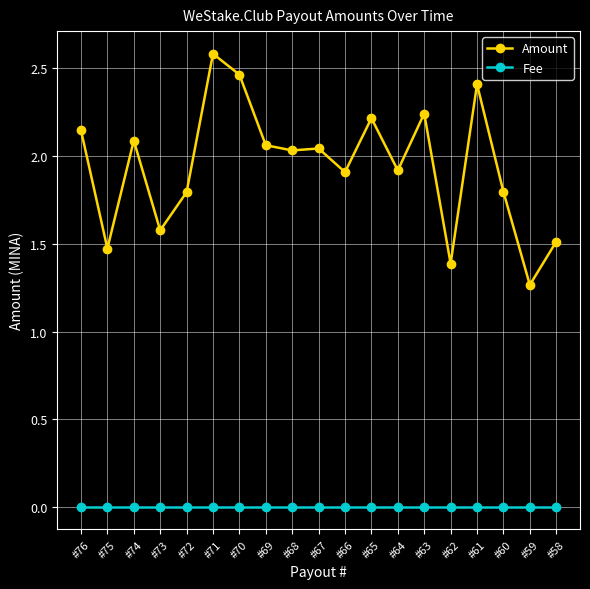

At which label does Amount reach its peak?

#71